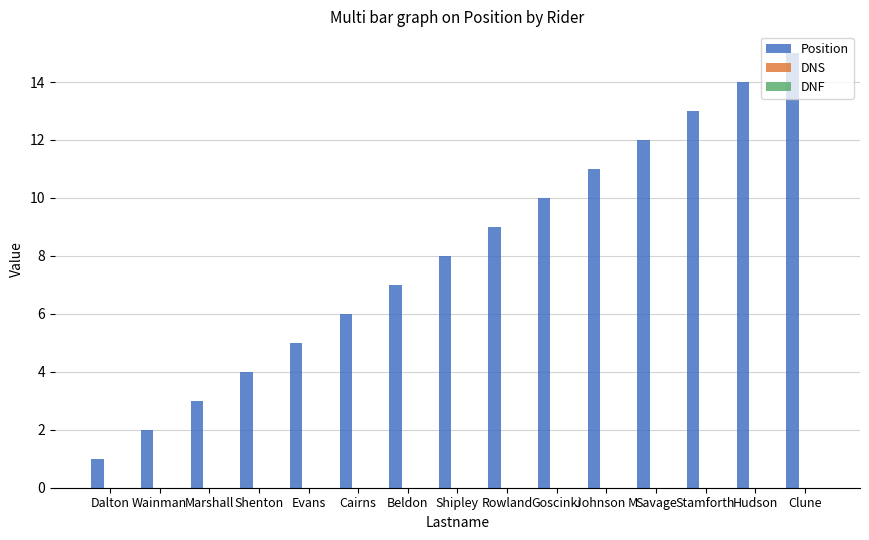

Approximately how many times larger is the value at Savage compared to Goscinki?

1.2